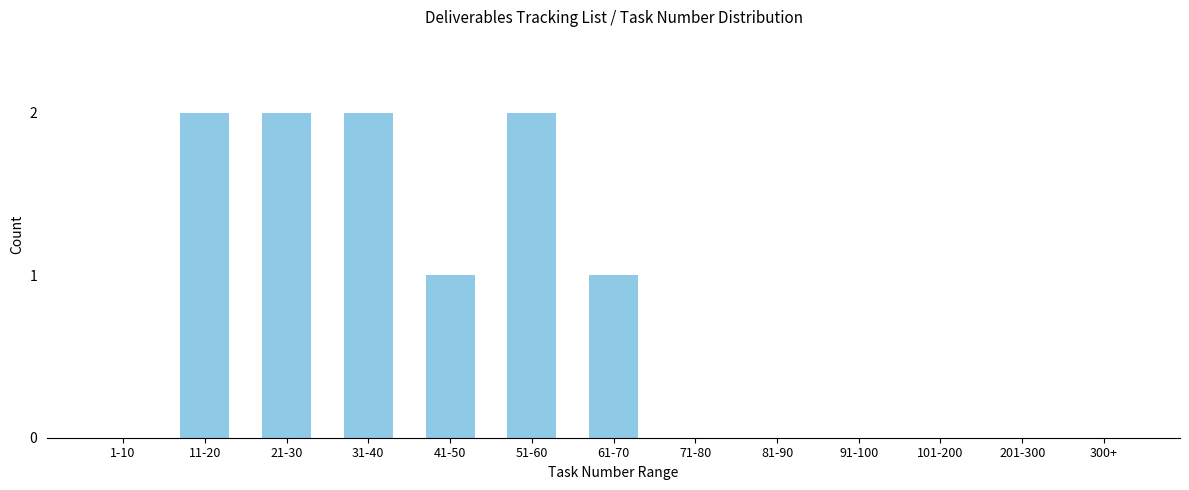

Reading right to left, what are all the values shown in this chart?

300+=0	201-300=0	101-200=0	91-100=0	81-90=0	71-80=0	61-70=1	51-60=2	41-50=1	31-40=2	21-30=2	11-20=2	1-10=0